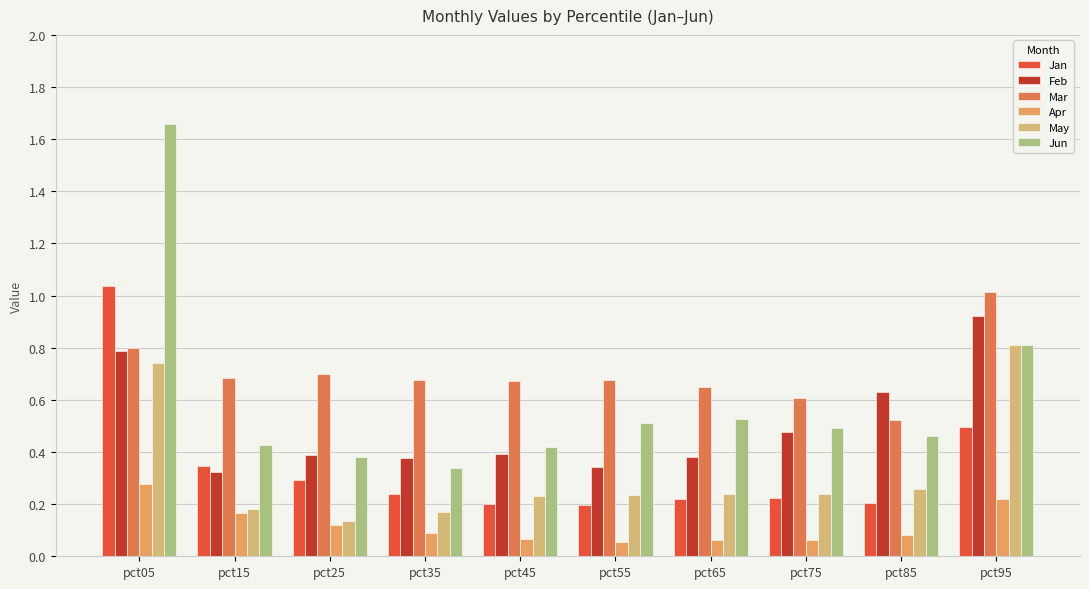

How many bars are there in each group?

6